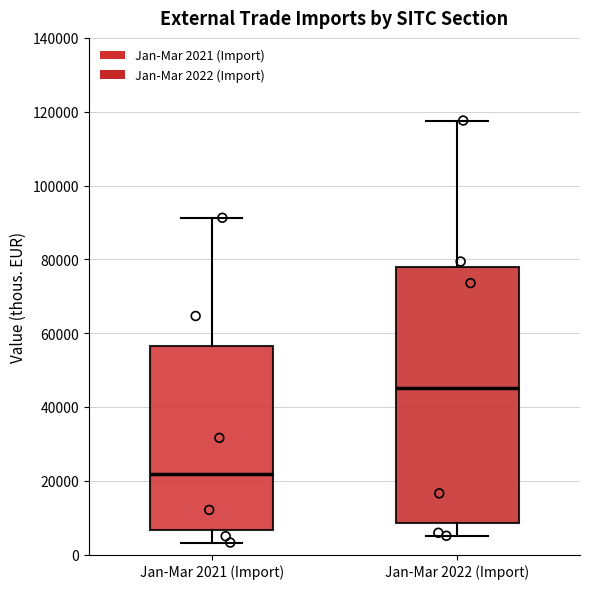

Which box's median line is the lowest?

Jan-Mar 2021 (Import)